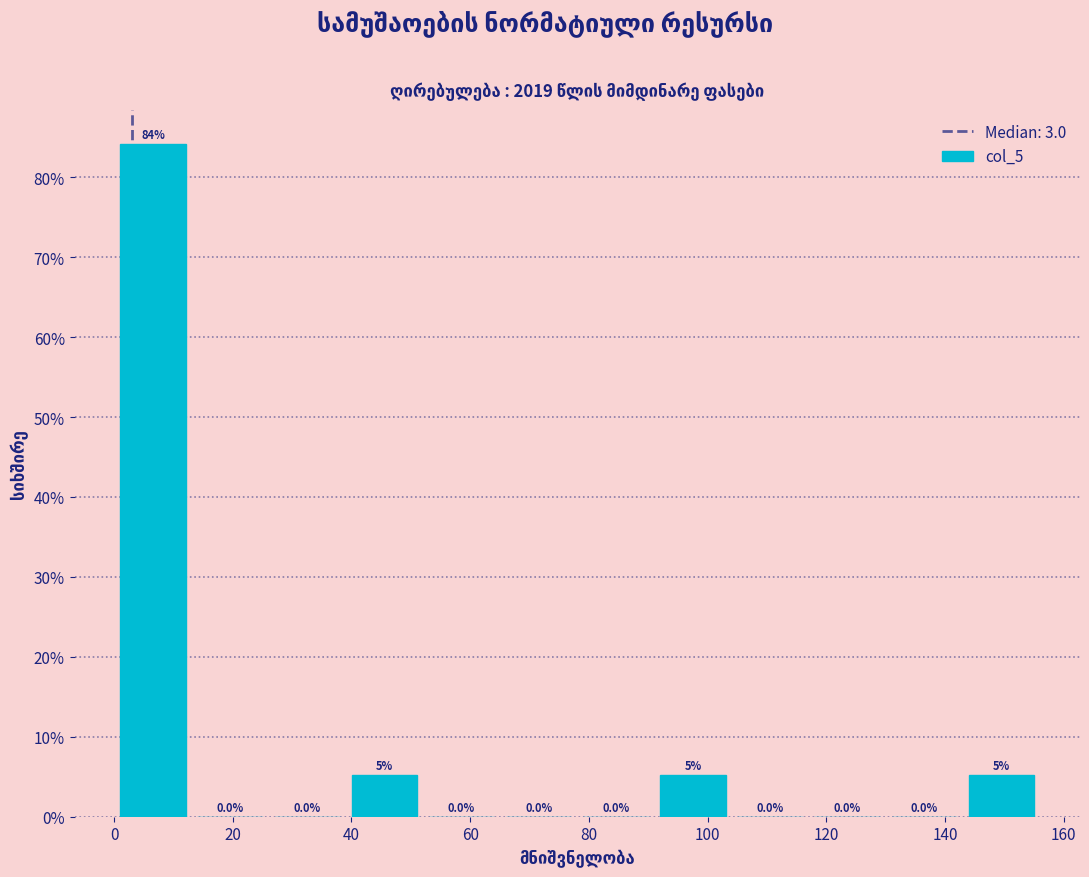

Over which range of the x-axis is the bar tallest?

0 to 14